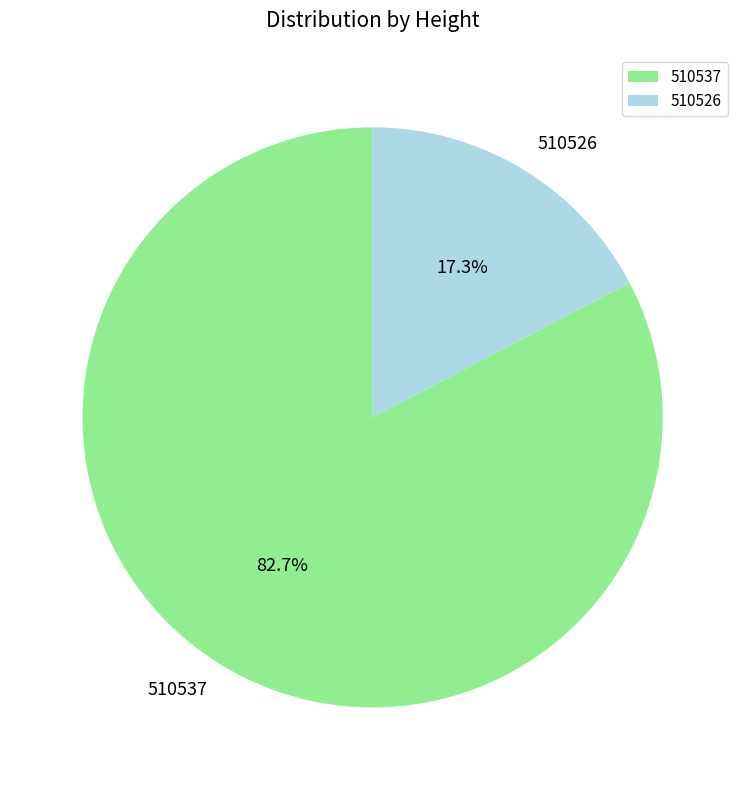

To the nearest percent, what is the average slice percentage?

50%